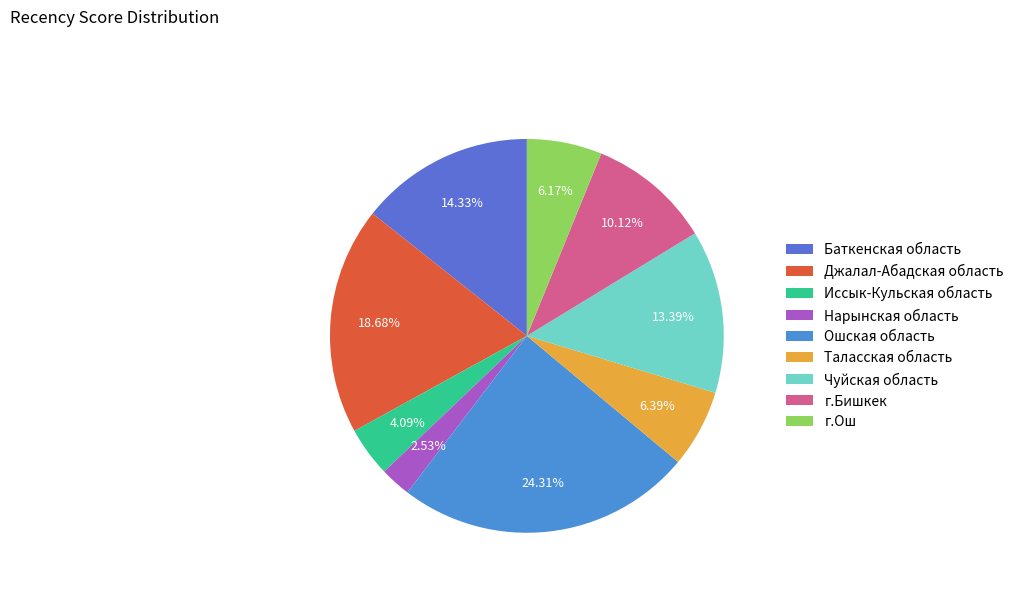

Approximately how many times larger is the value at Баткенская область compared to г.Ош?

2.3